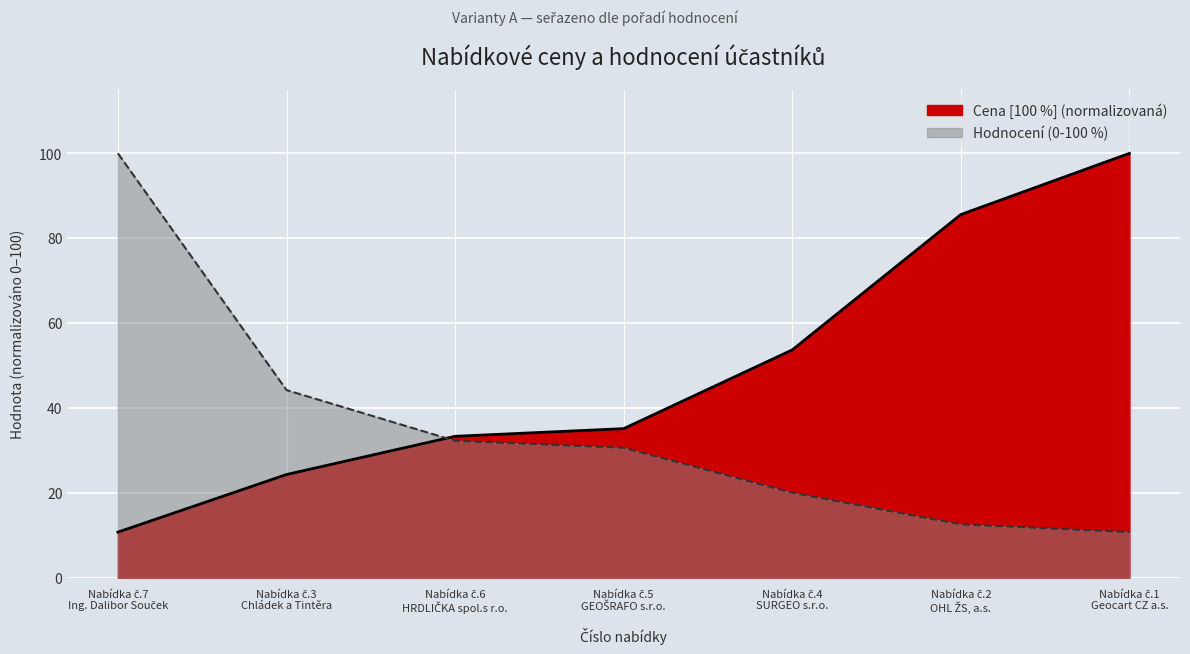

True or false: Cena [100 %] and Hodnocení (0-100 %) intersect in this chart.

True